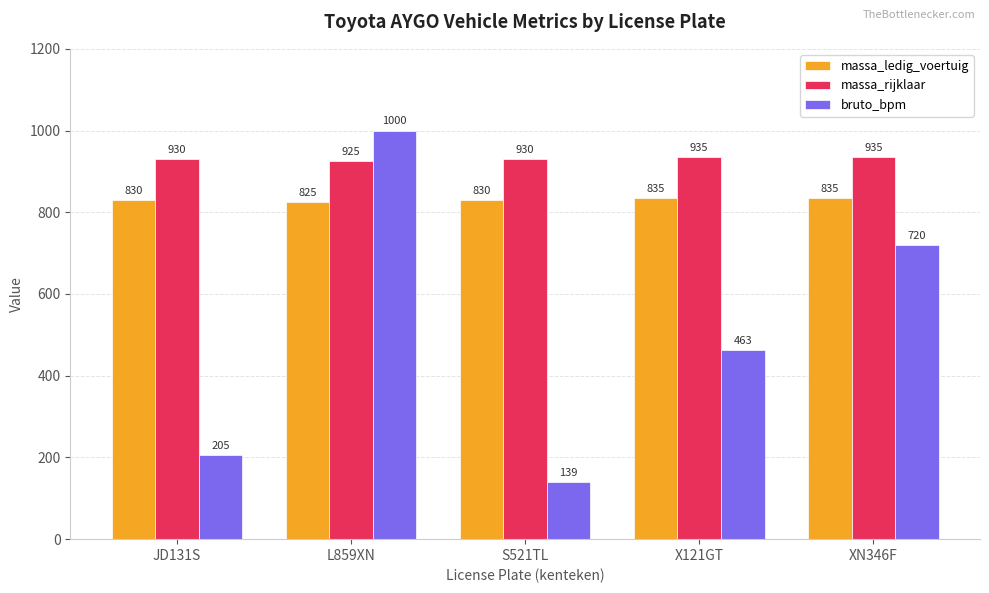

How many bars are there in total?

15